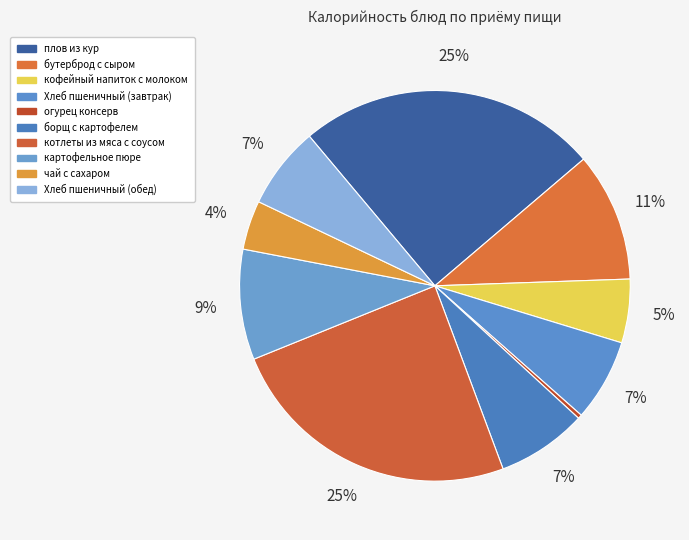

Rank the categories by value from highest to lowest.

плов из кур, котлеты из мяса с соусом, бутерброд с сыром, картофельное пюре, борщ с картофелем, Хлеб пшеничный (завтрак), Хлеб пшеничный (обед), кофейный напиток с молоком, чай с сахаром, огурец консерв